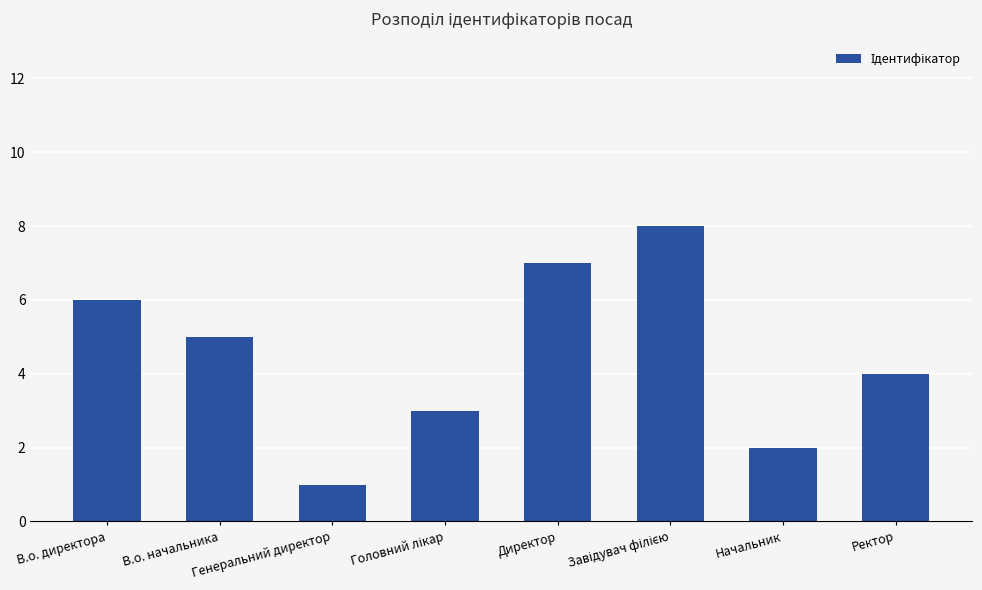

What is the difference between the second highest and minimum values?

6